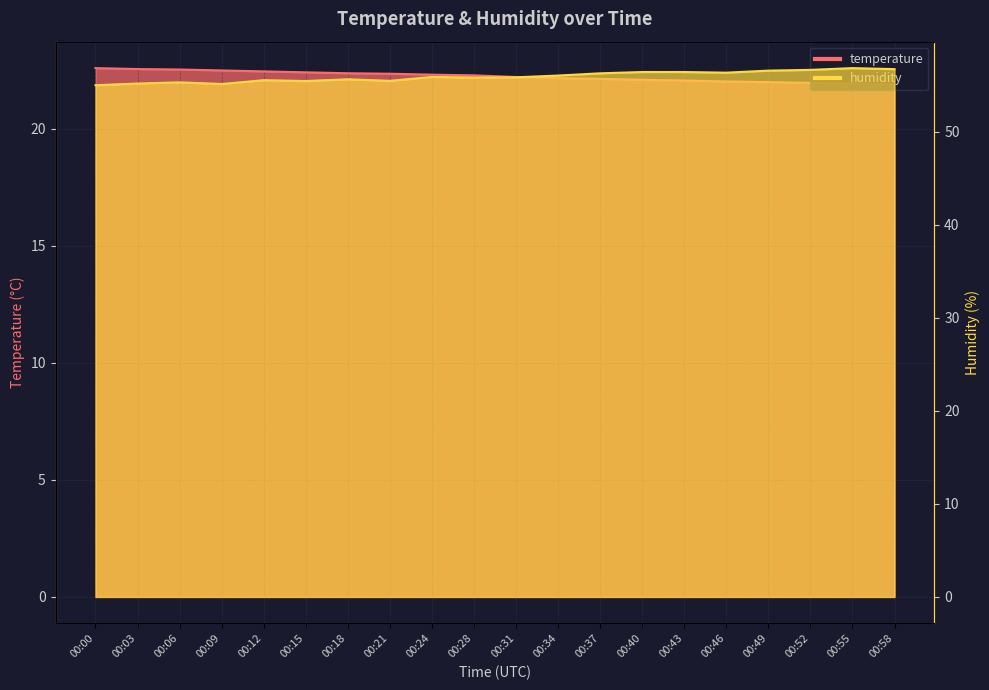

Between 00:40 and 00:49, which is larger?

00:40